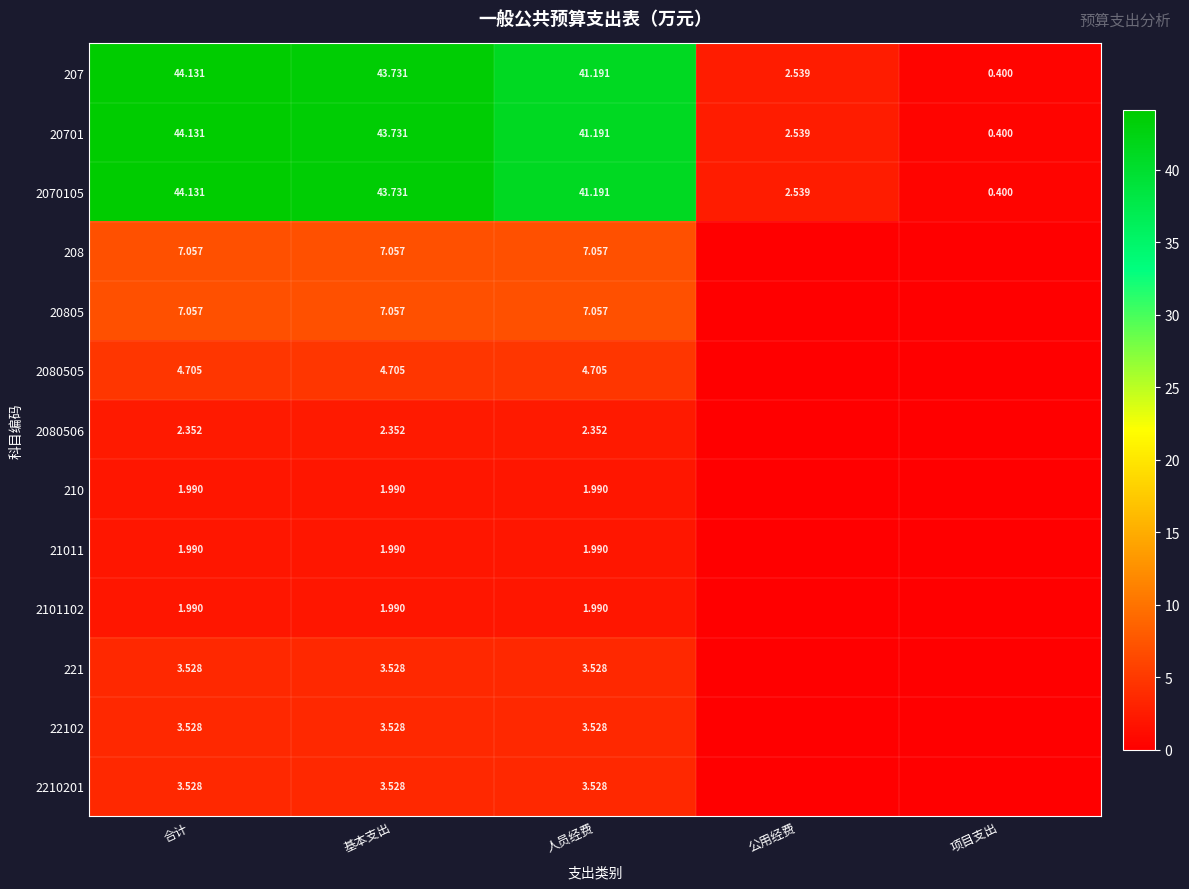

Which category has the highest value in the 2070105 series?

合计